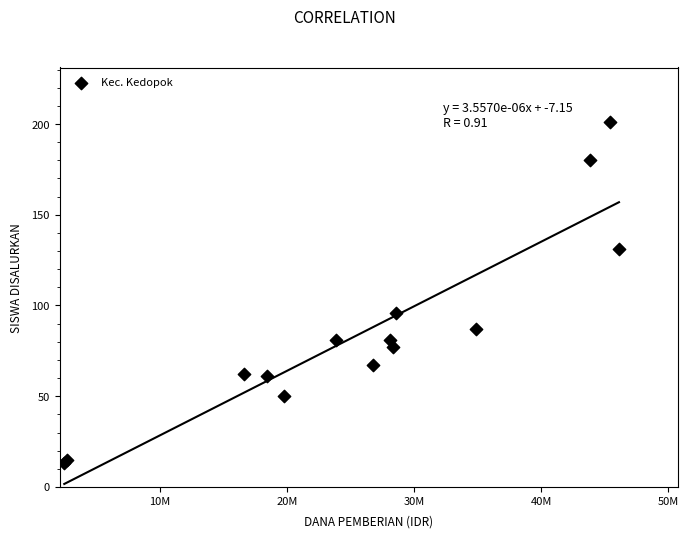

What Y value in the scatter plot is closest to 107?

96